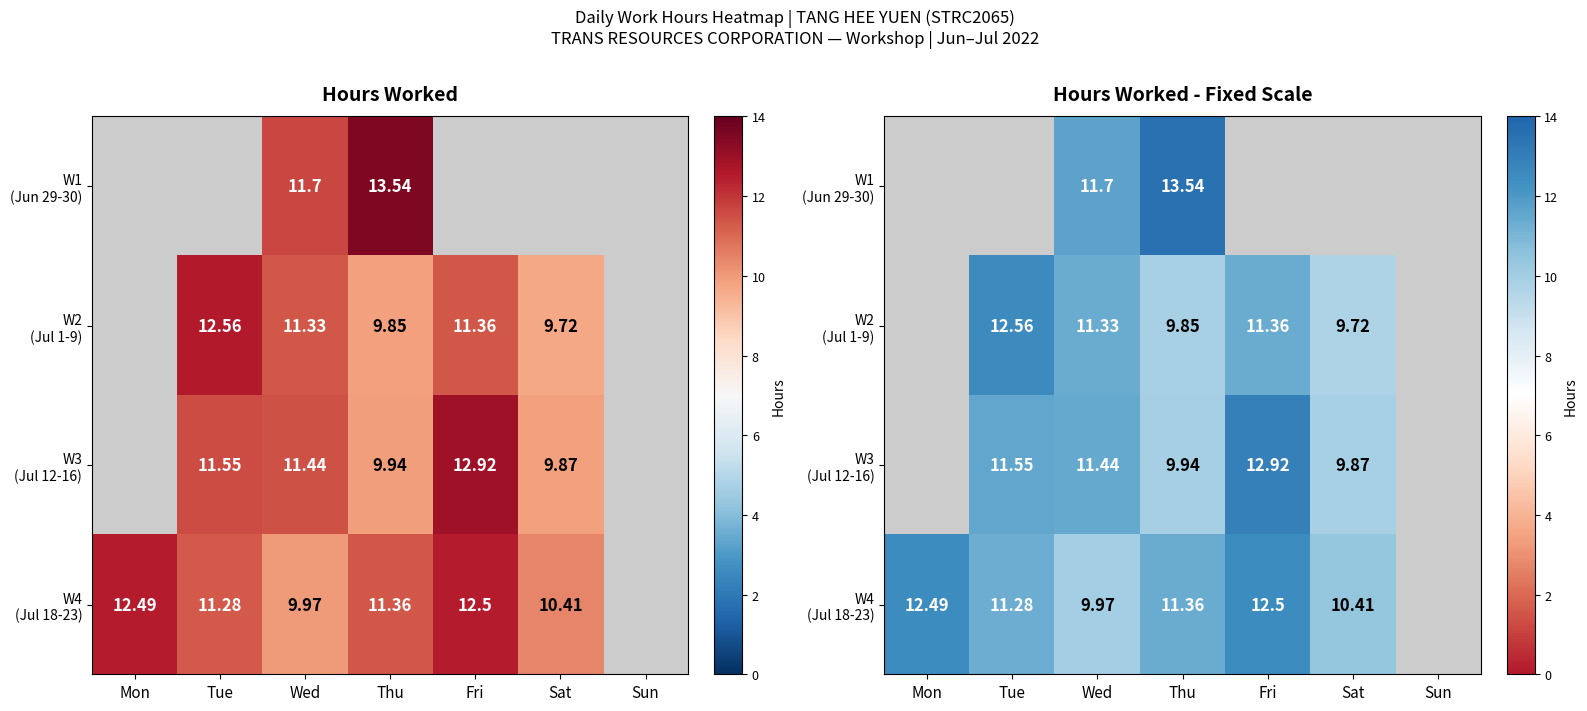

How many distinct data groups are displayed?

4